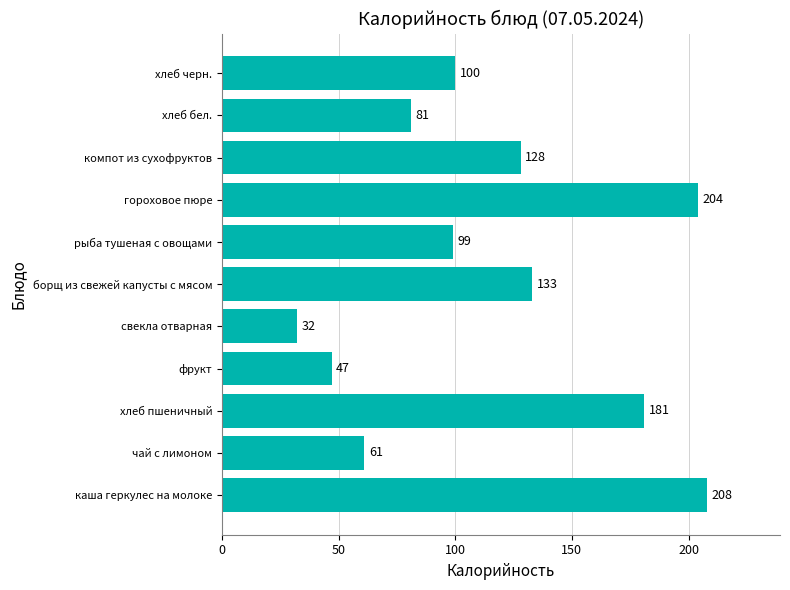

The chart shows a value of 15 at фрукт. True or false?

False